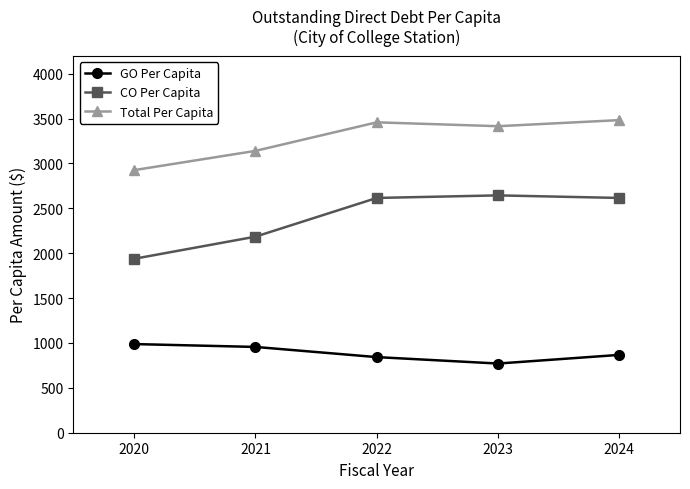

What is the average value of the CO Per Capita series?

2399.6